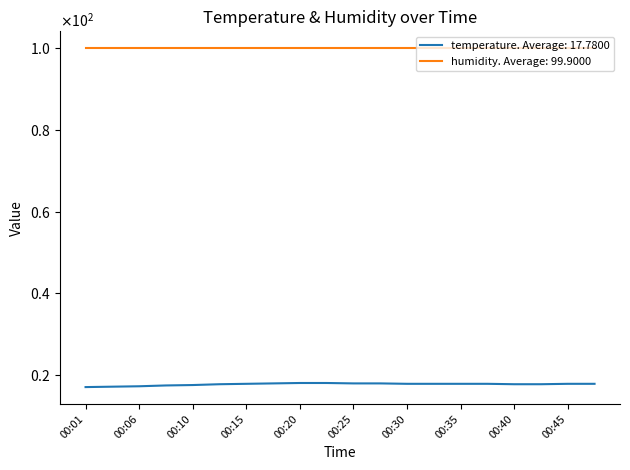

Does the chart have visible grid lines?

No